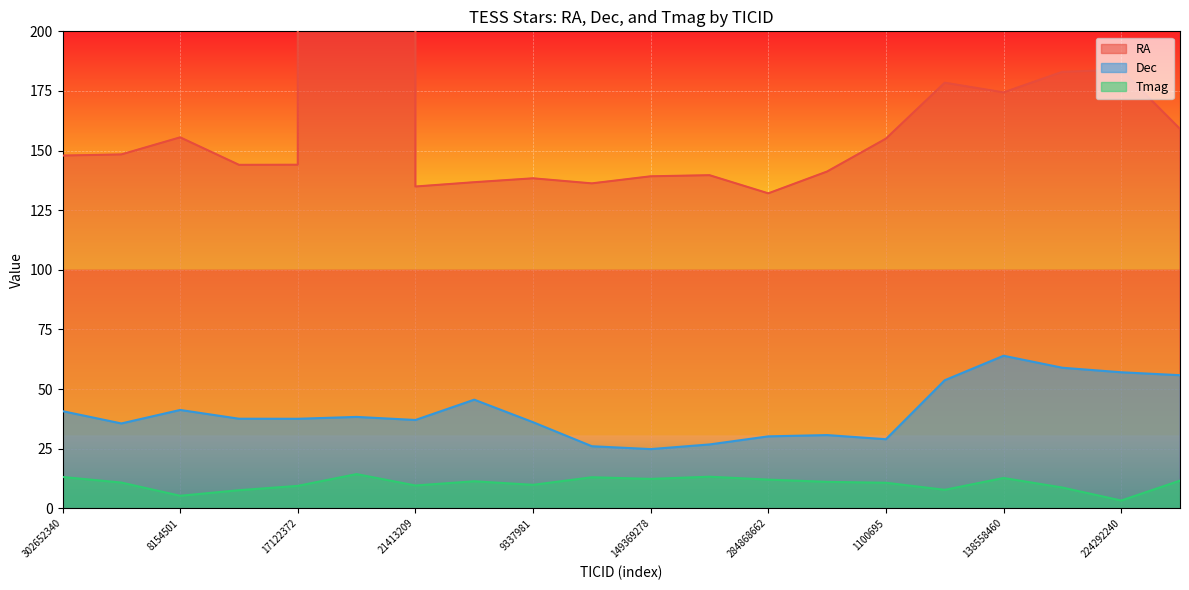

What is the highest value of the RA series?

188467717.0